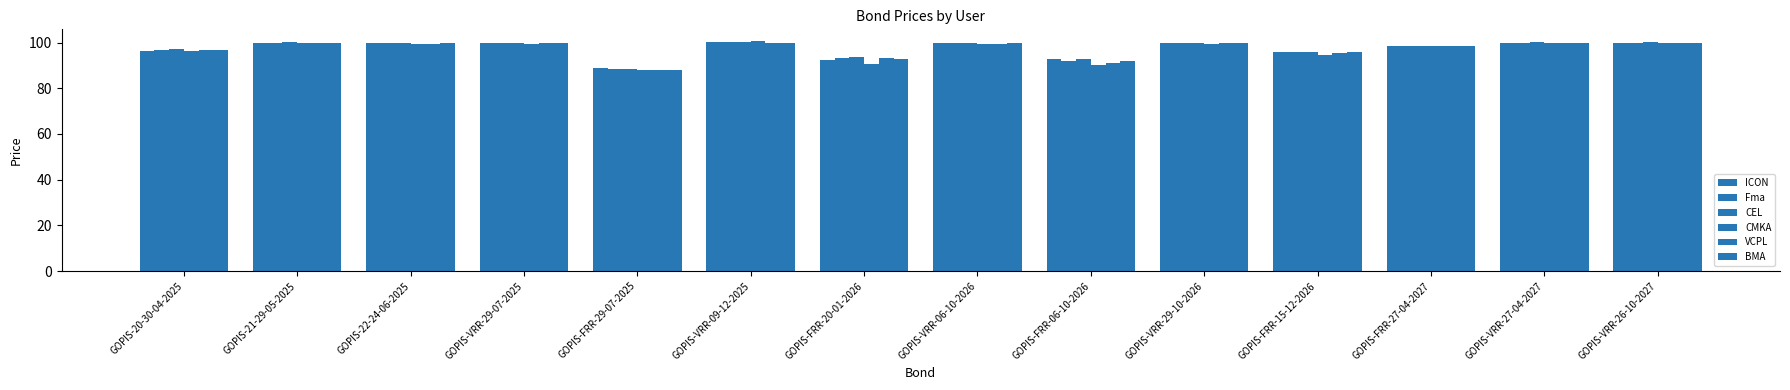

What is the sum of all VCPL values?

1361.4